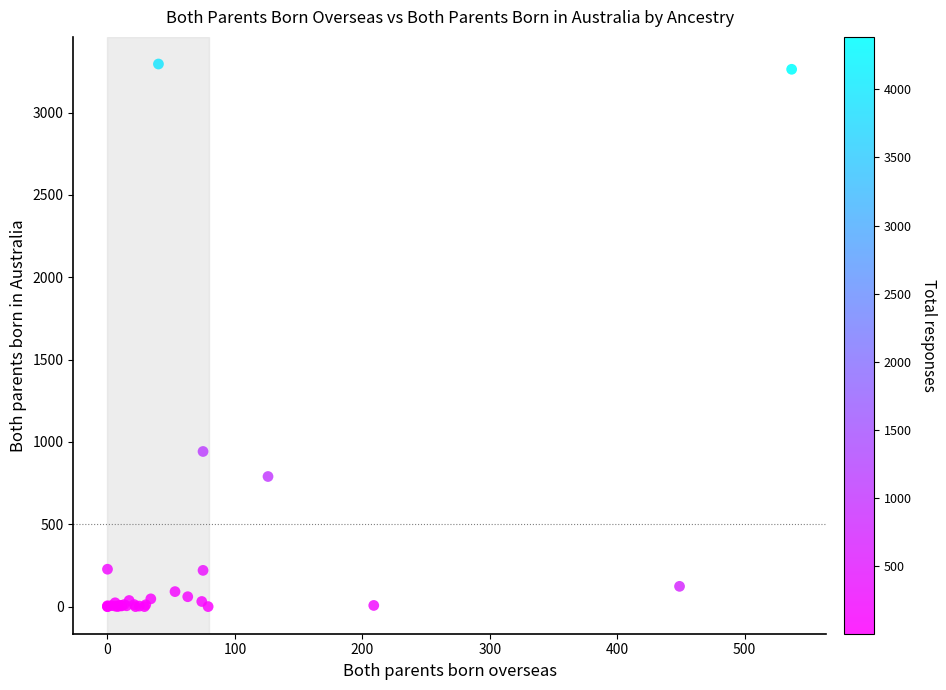

What Y value in the scatter plot is closest to 1647?

942